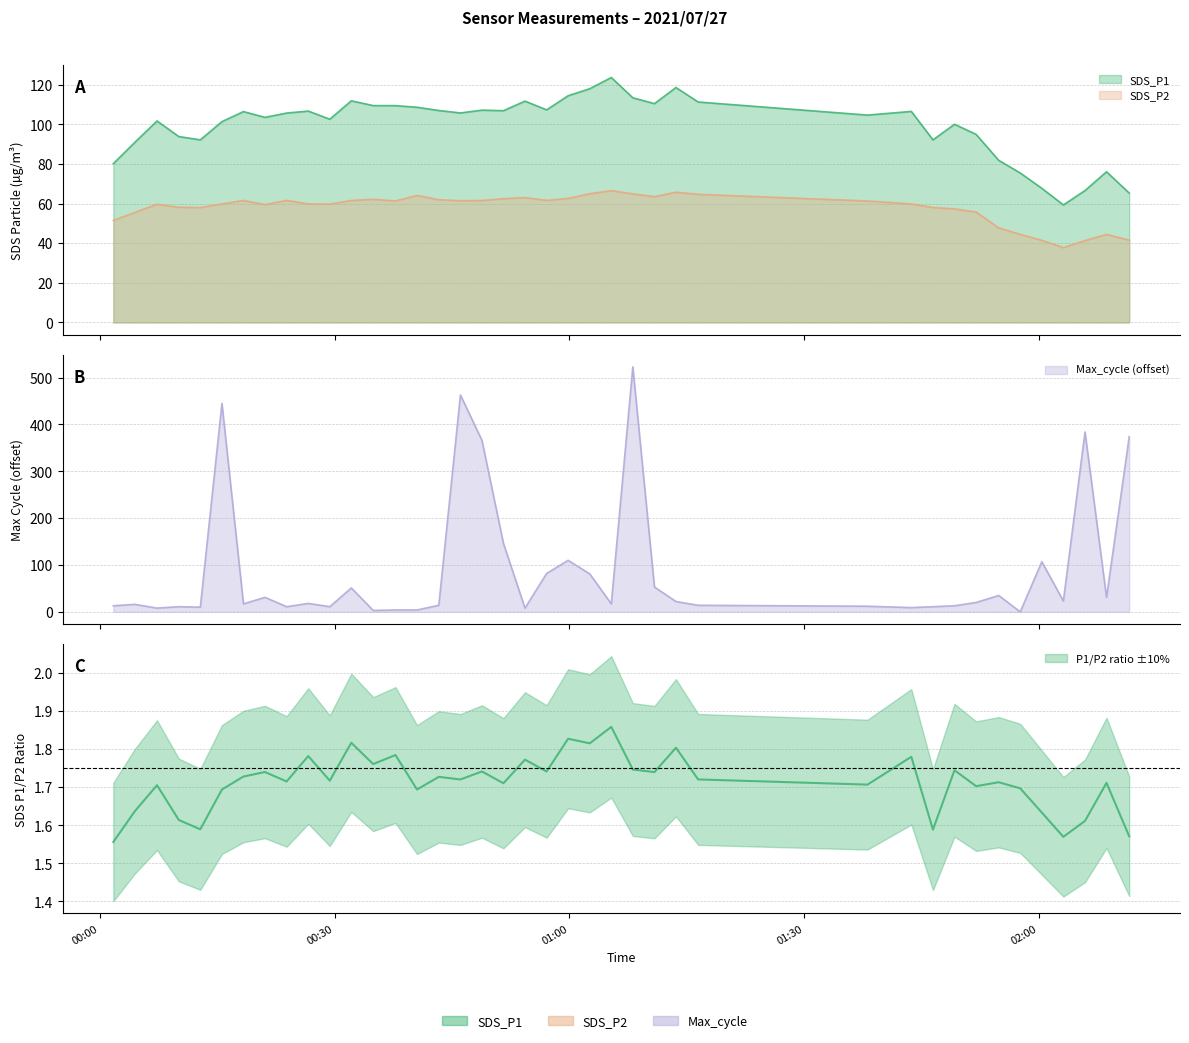

What is the spread (max minus min) of values at 2021/07/27 01:05:22?

106.7